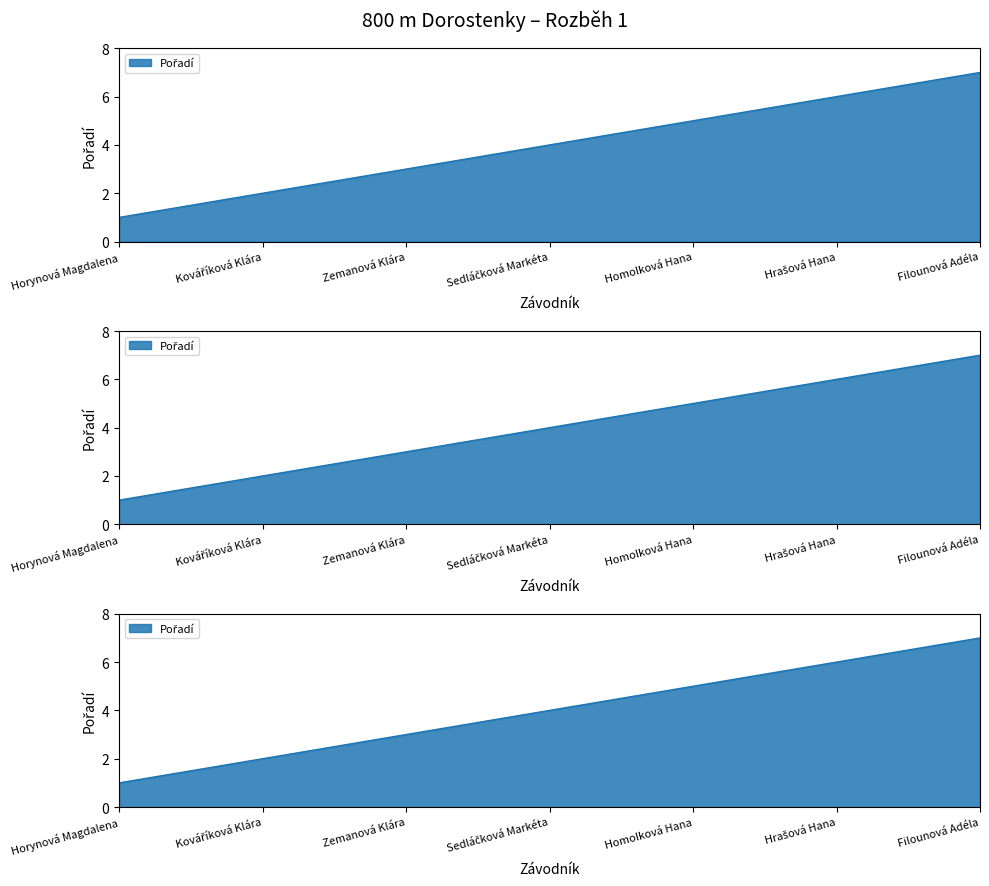

The chart shows a value of 1 at Sedláčková Markéta. True or false?

False